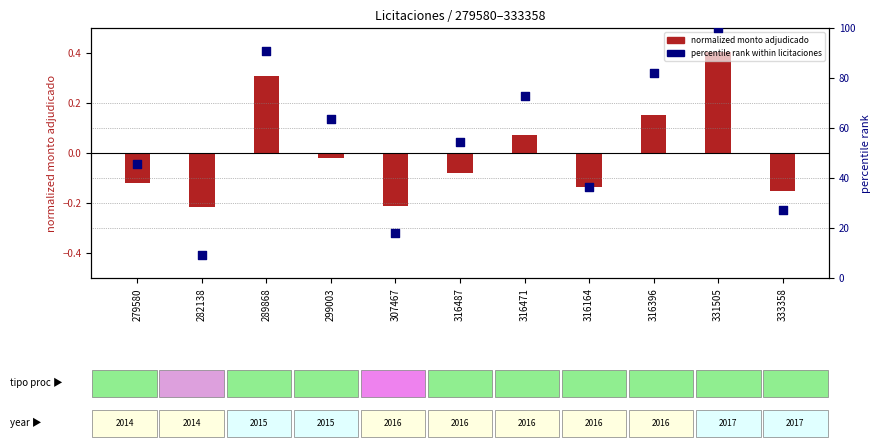

What is the total value across all series at 316164?

36.2